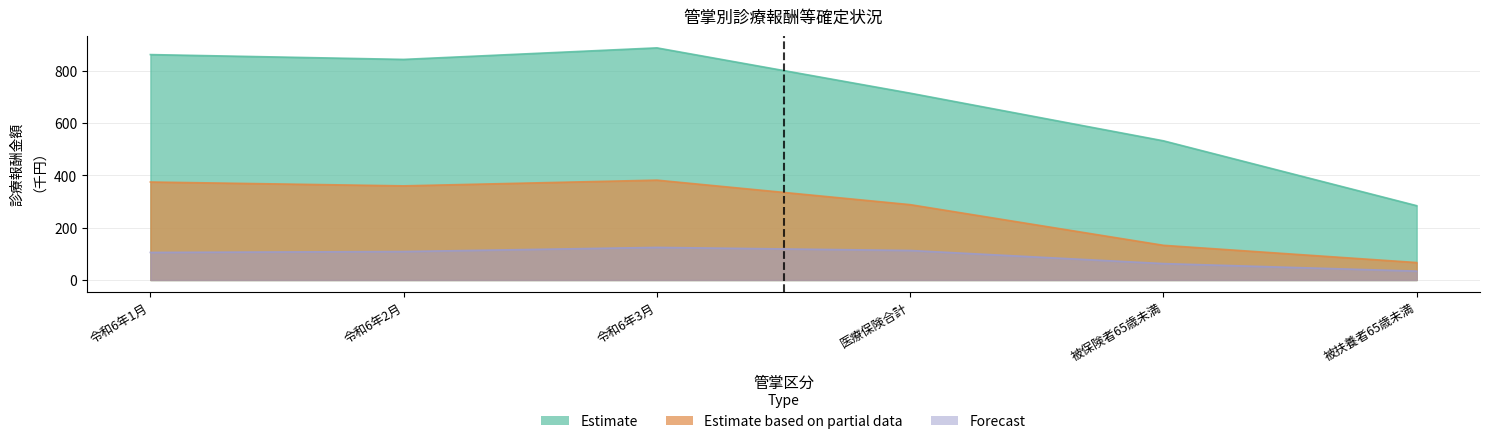

What is the spread (max minus min) of values at 令和6年3月?

763.0